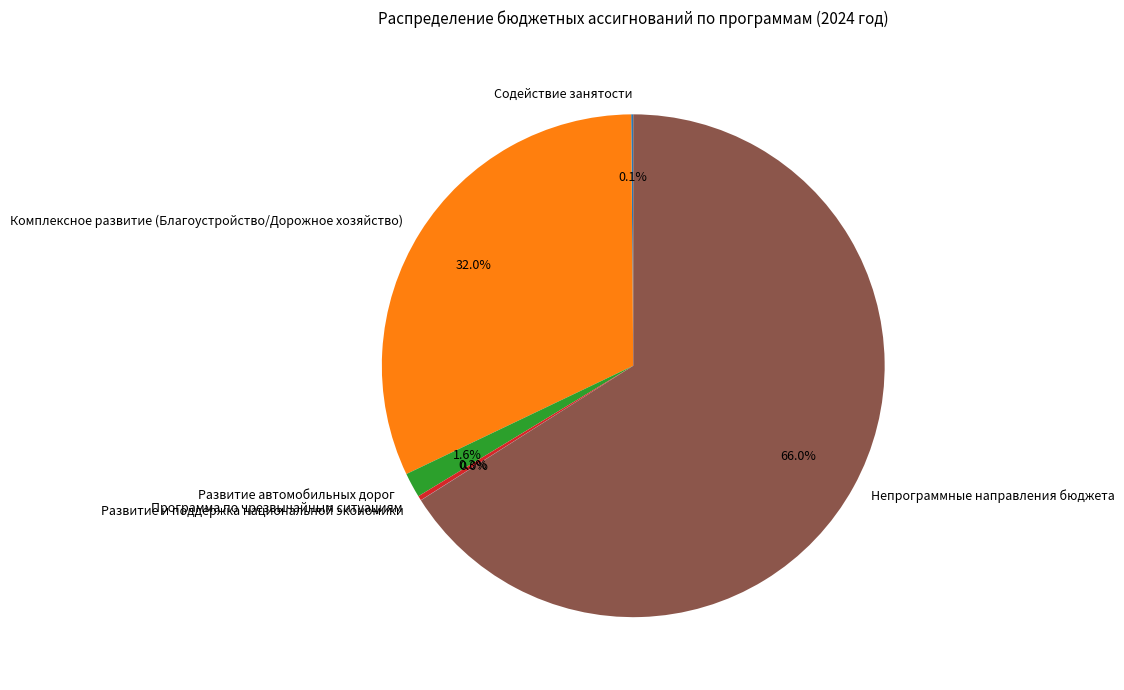

To the nearest percent, what is the average slice percentage?

17%